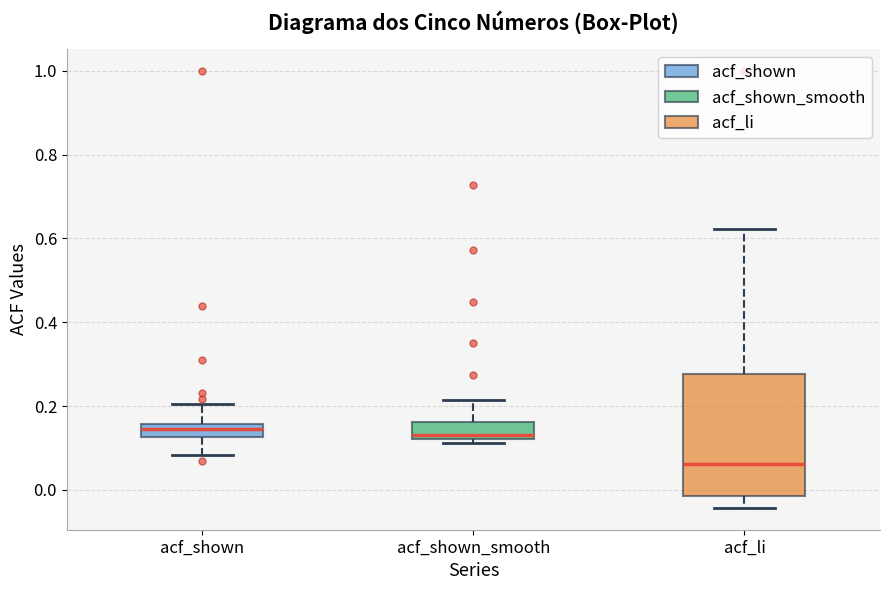

Where does the lower whisker of the box for acf_li end on the y-axis? The values are not printed on the chart, so give them approximately, as read against the axis.

-0.04